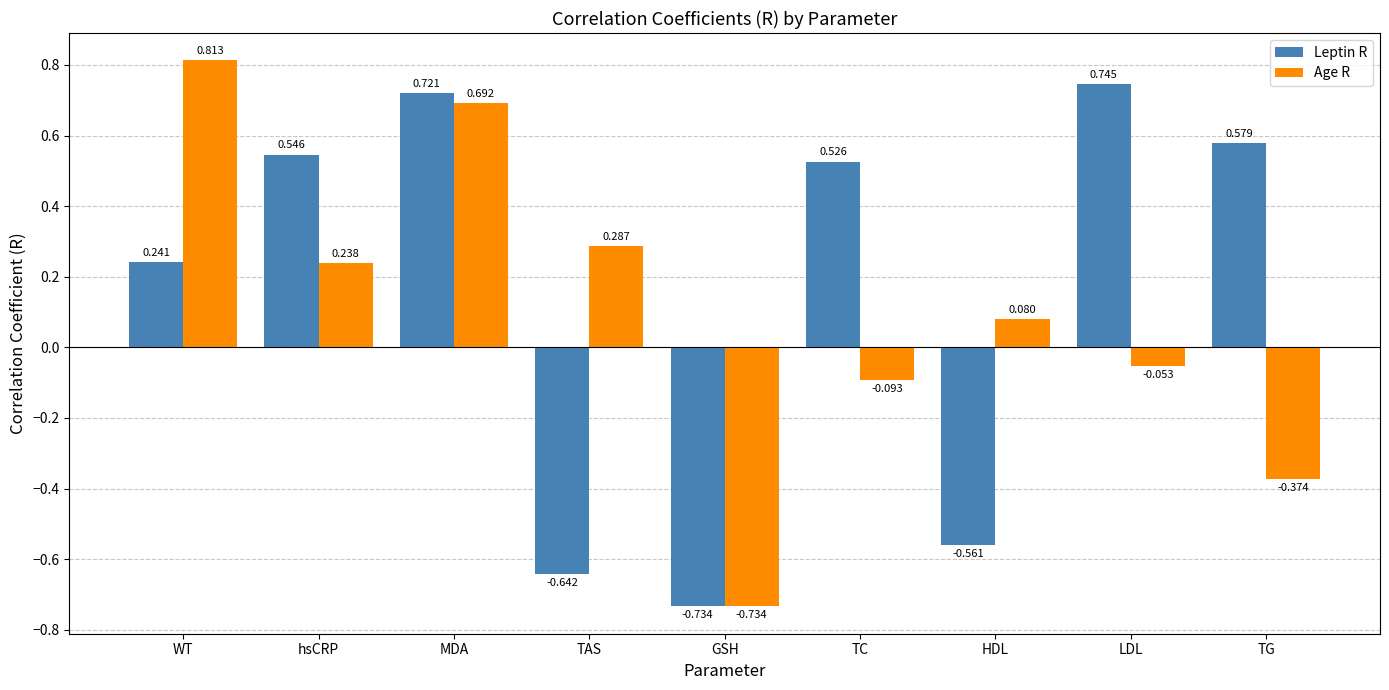

Rank the series at hsCRP from highest to lowest value.

Leptin R, Age R